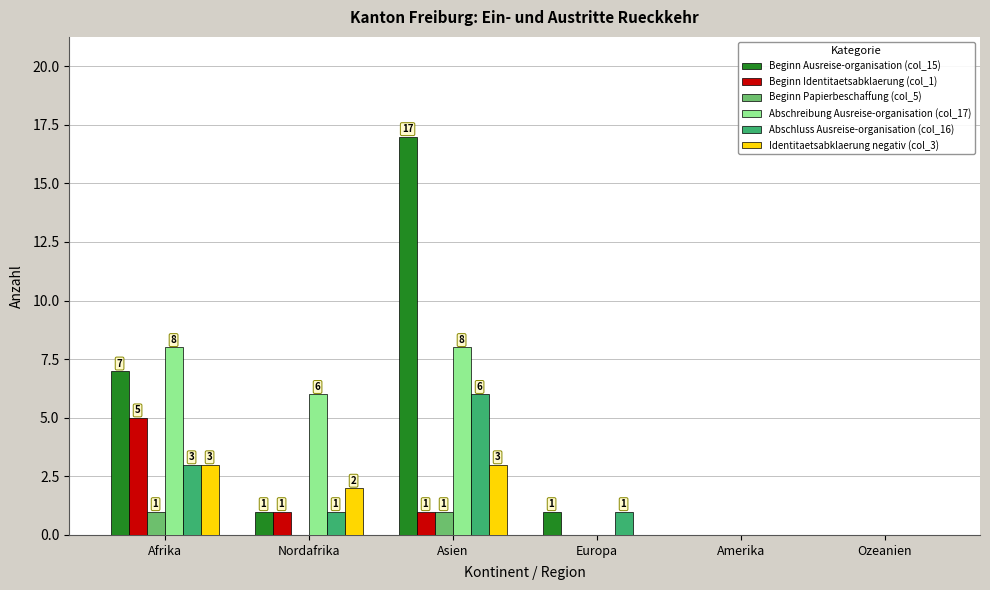

Is it true that Beginn Ausreise-organisation (col_15) equals 9 at Ozeanien?

False